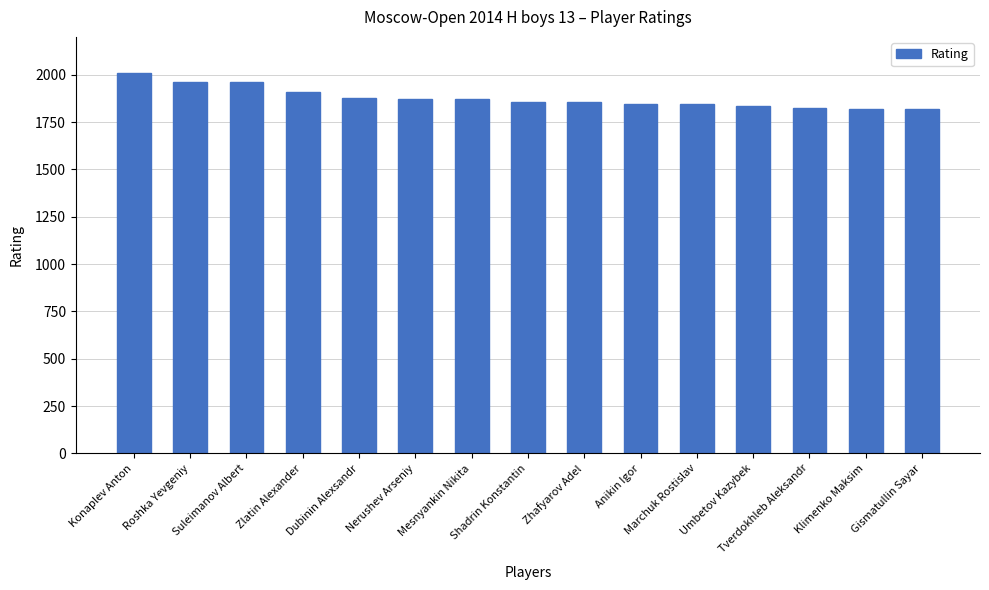

How many values are below 1855?

6